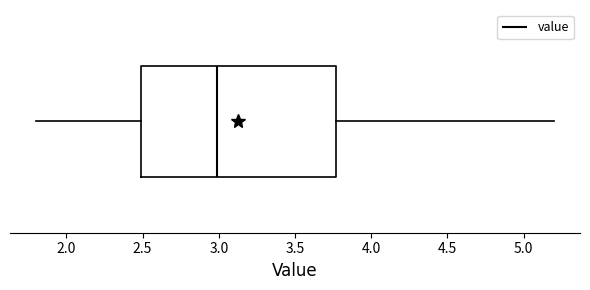

Read this box plot against the x-axis: the position of the median line, the range covered by the box, and the ends of both whiskers. The values are not printed on the chart, so give them approximately, as read against the axis.

median 3.00, box 2.50 to 3.75, whiskers 1.80 to 5.20